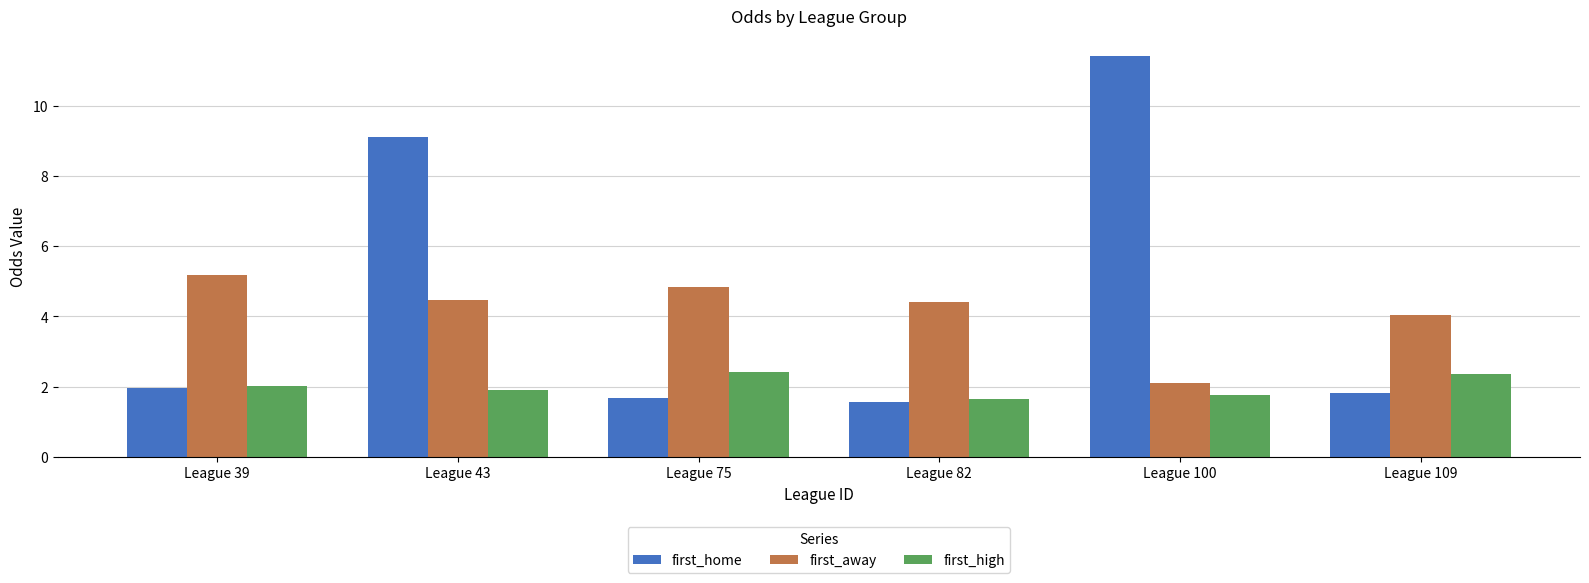

True or false: first_away has a value of 4.4 at League 82.

True